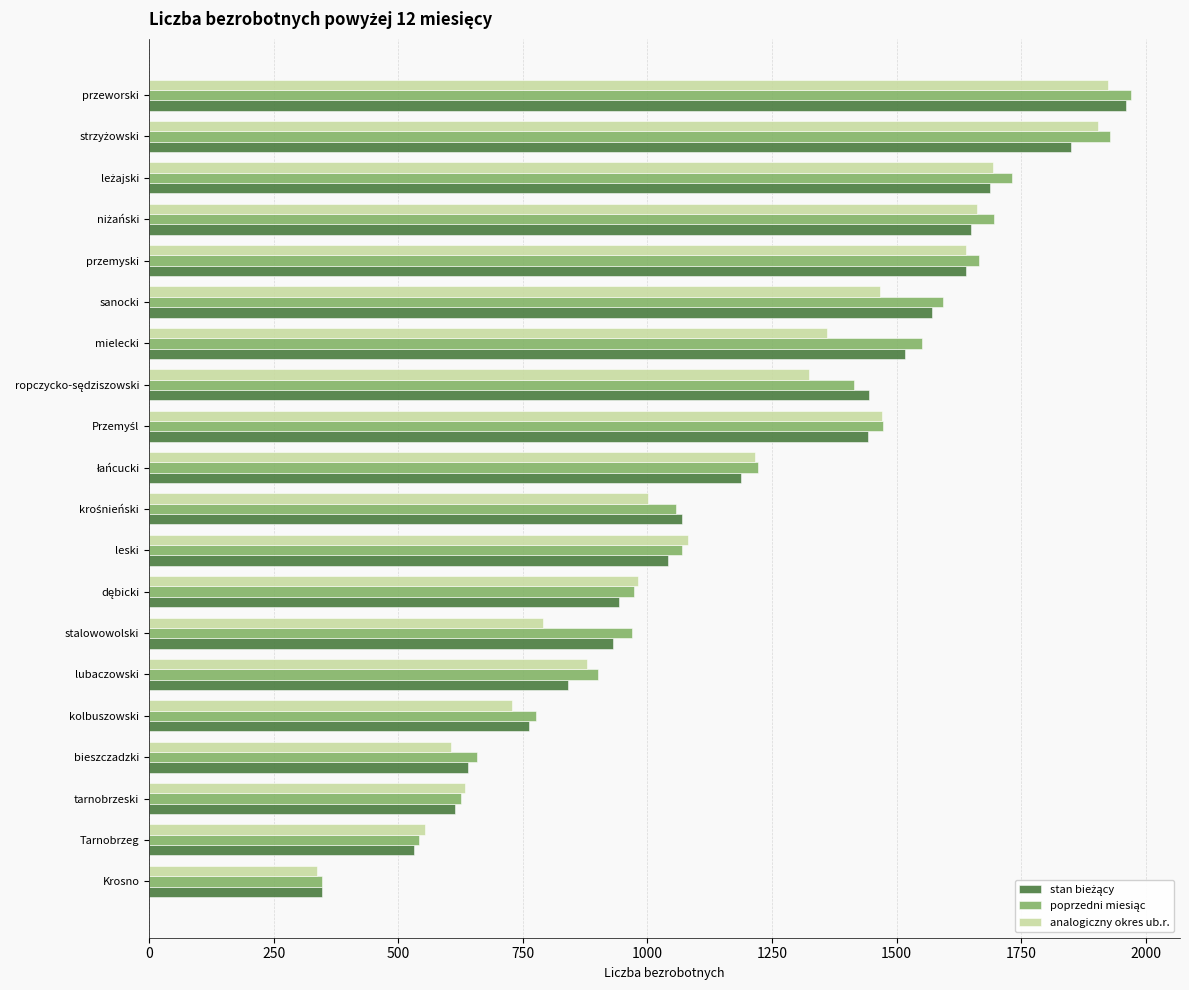

Which series changed the most between Krosno and leski?

analogiczny okres ub.r.